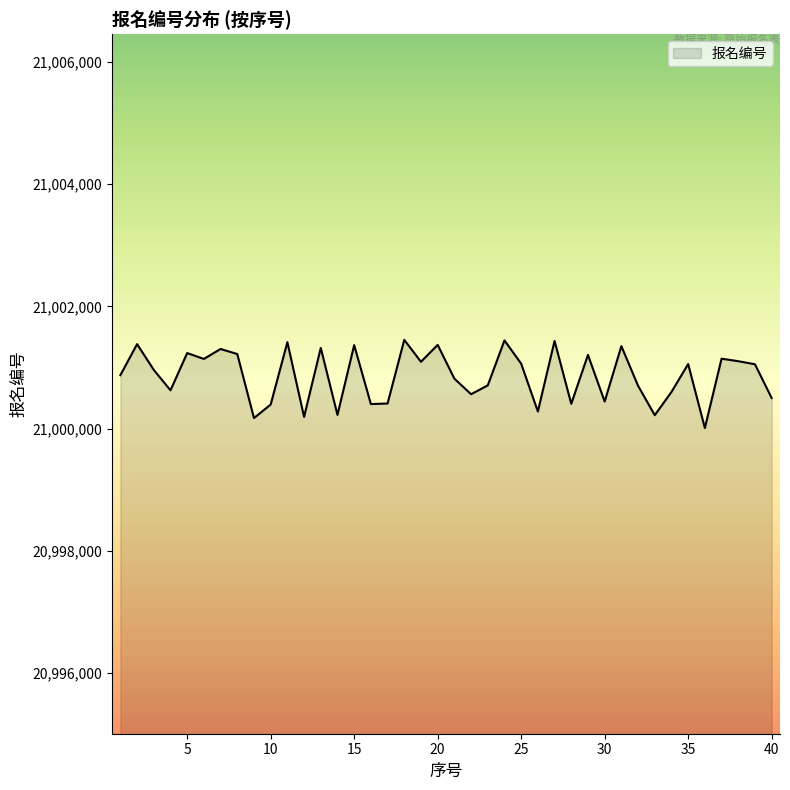

What is the maximum value shown in the chart?

21001452